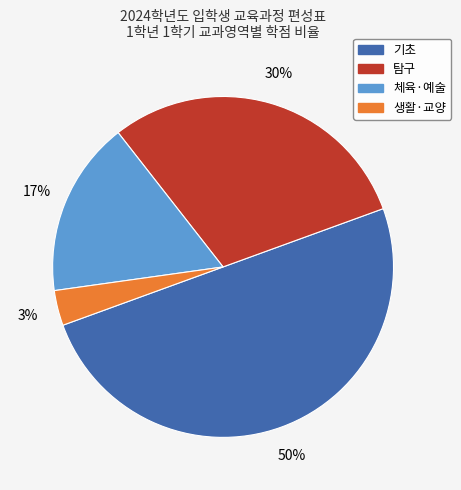

To the nearest percent, what portion does 탐구 represent?

30%